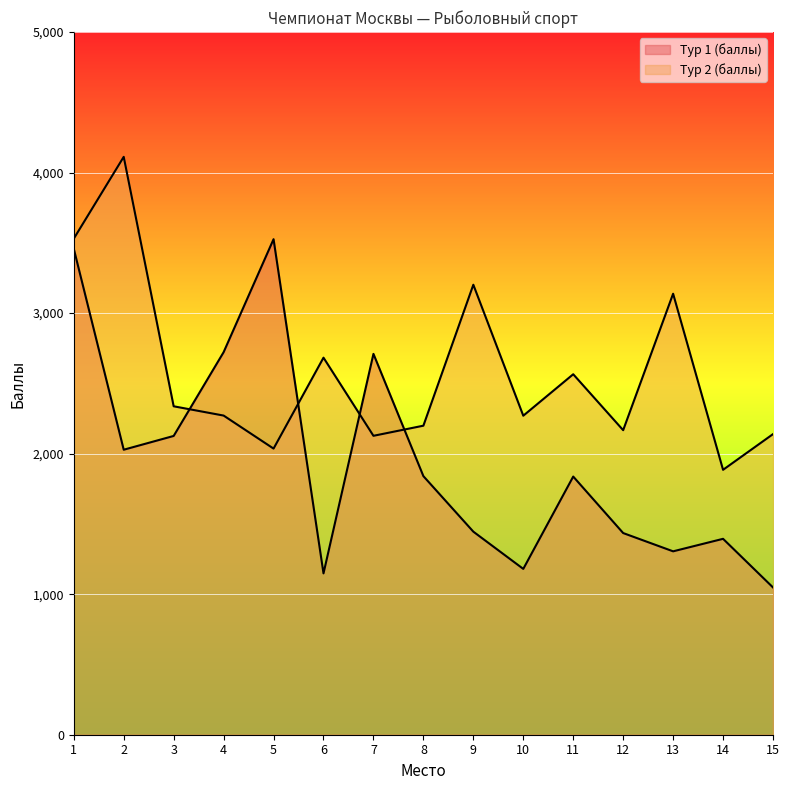

At which label does Тур 1 (баллы) first exceed 1837?

1